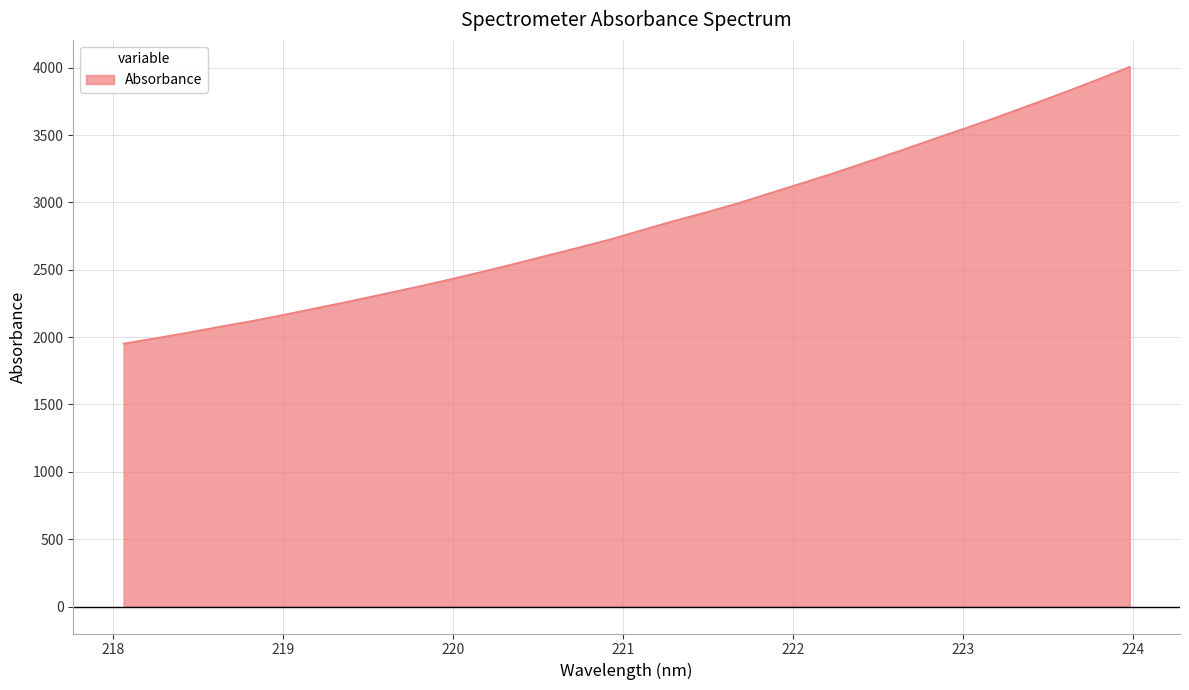

What is the difference between the maximum and minimum values?

2054.3